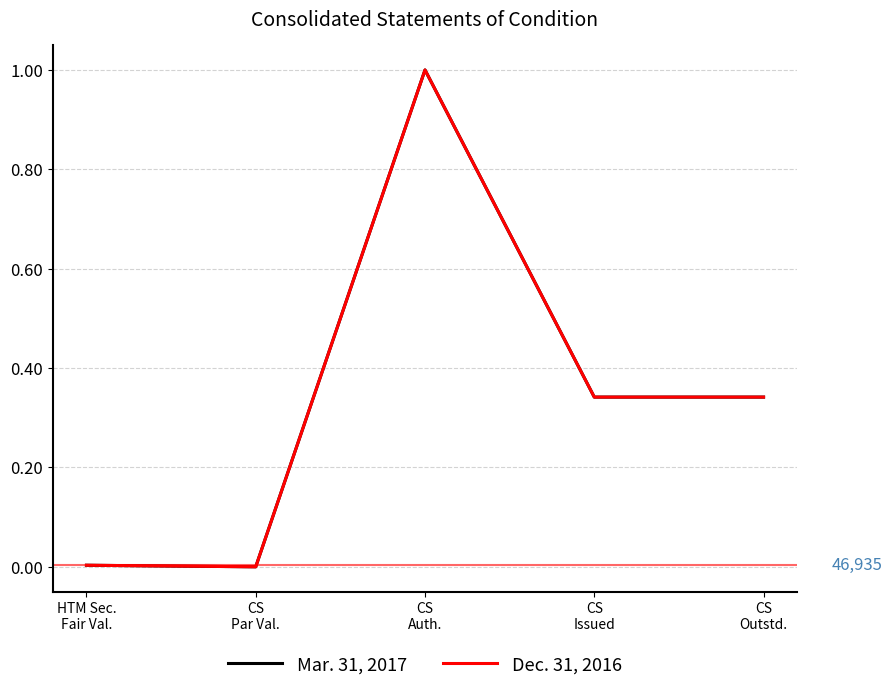

What is the maximum value shown in the chart?

1.0